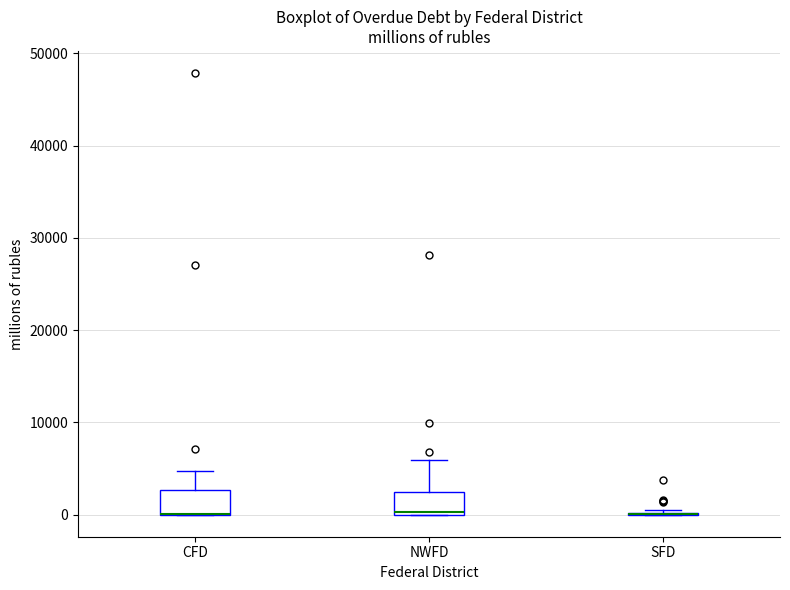

Reading left to right, read every box against the y-axis: the position of its median line, the range the box covers, and the ends of its whiskers. The values are not printed on the chart, so give them approximately, as read against the axis.

CFD: median 0 (drawn on the box's lower edge), box 0 to 3000, whiskers 0 to 5000
NWFD: median 0, box 0 to 2000, whiskers 0 to 6000
SFD: box collapsed to a line at 0, whiskers 0 to 1000